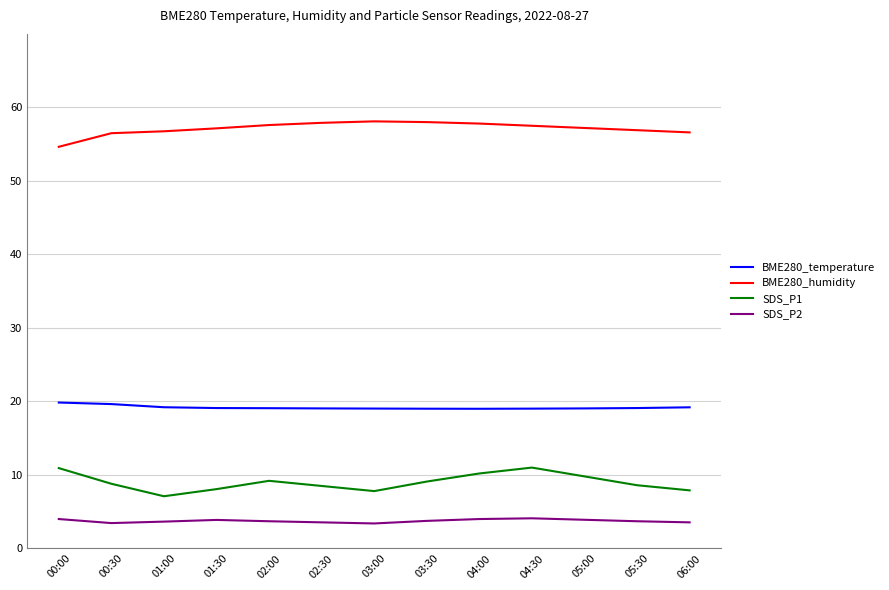

What position from the right is 04:30?

4